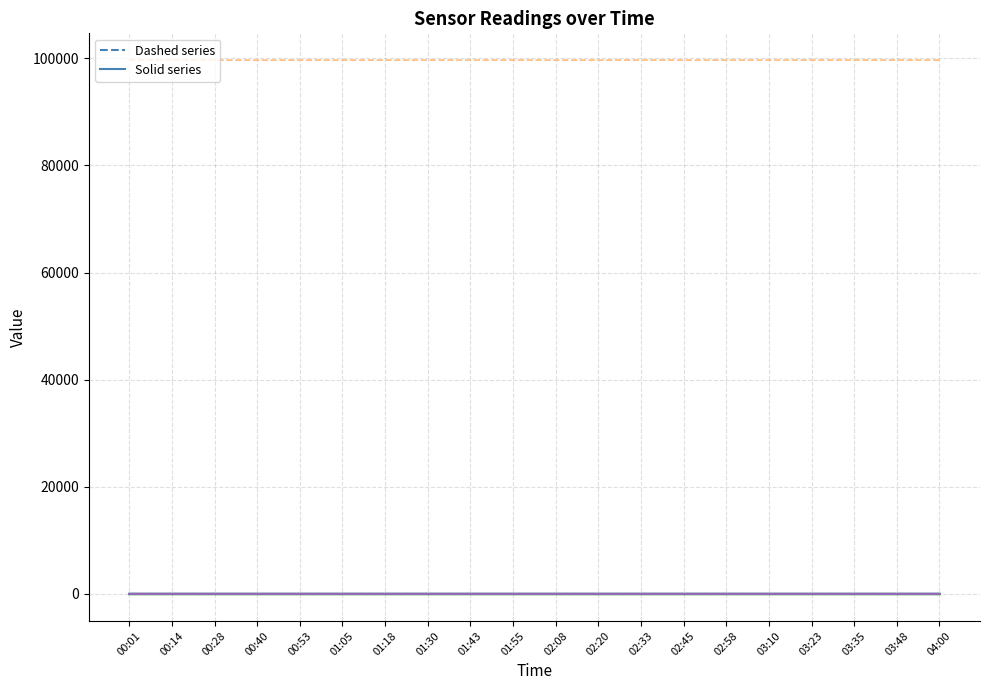

What is the maximum value shown in the chart?

99691.6